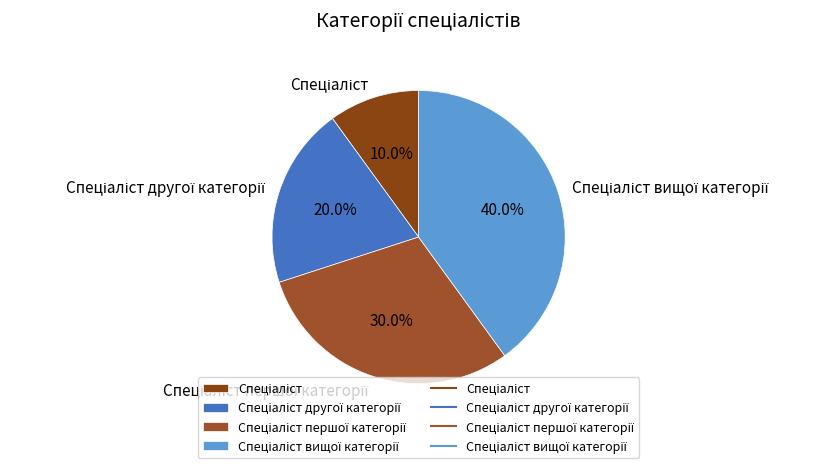

Does any single category account for the majority?

No